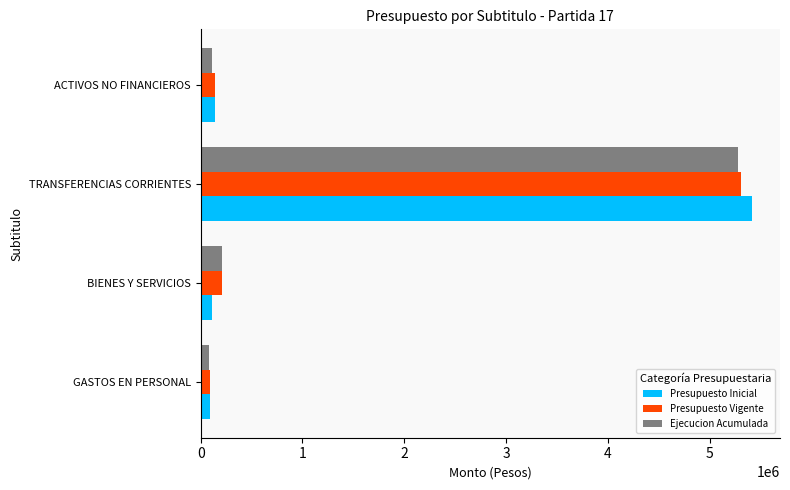

At which category is the sum across all series the highest?

TRANSFERENCIAS CORRIENTES